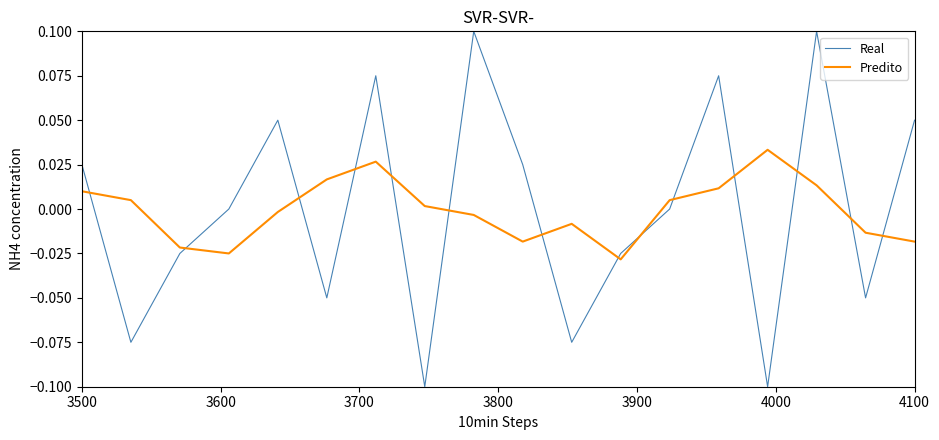

How many series are shown in this chart?

2